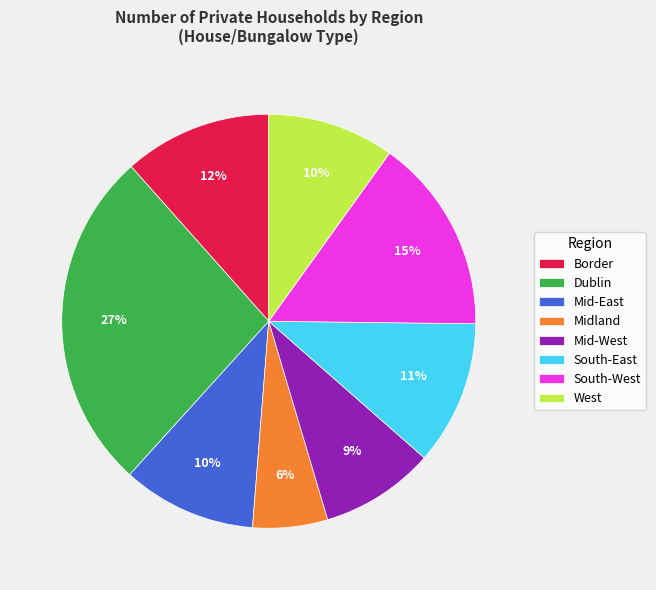

What is the largest slice in the pie chart?

Dublin